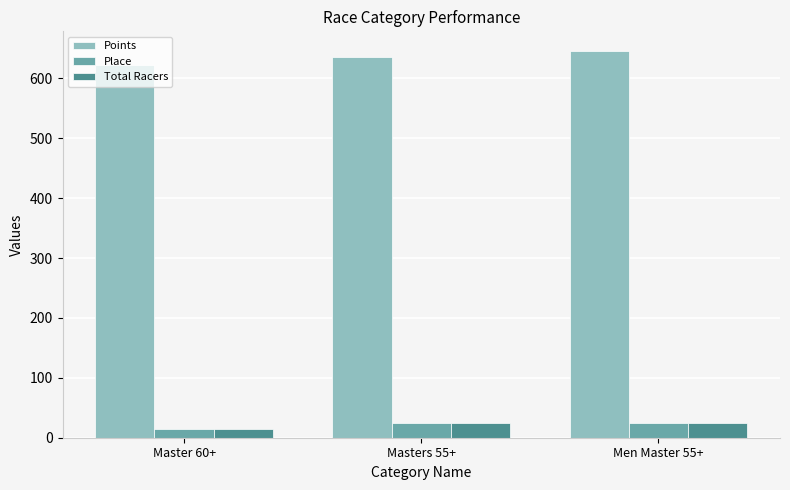

Where is Points nearest to the value 634?

Masters 55+